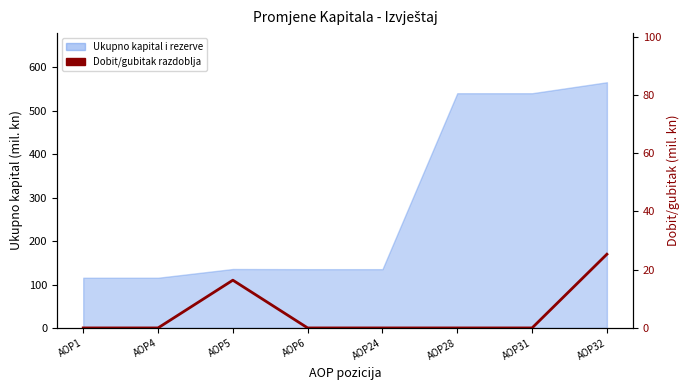

How many lines are shown in the chart?

1